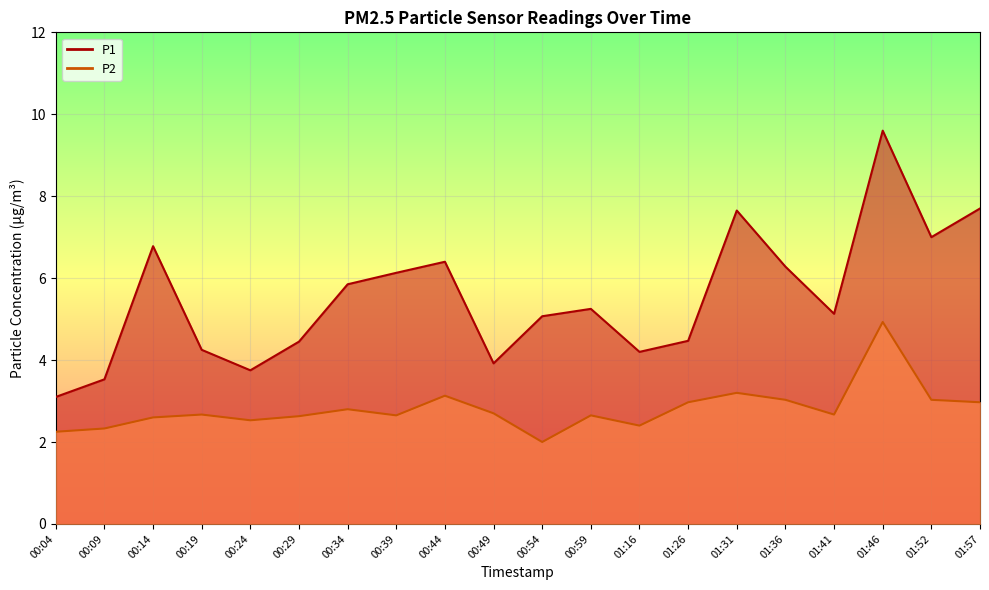

What is the difference between the second highest and minimum values in the P2 series?

1.2